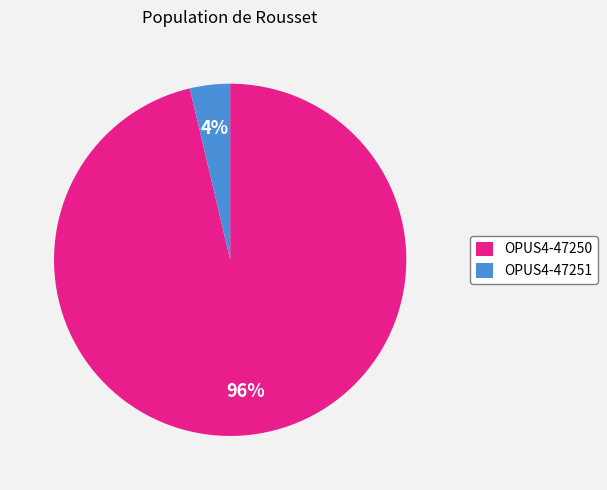

Count the number of slices in the pie.

2